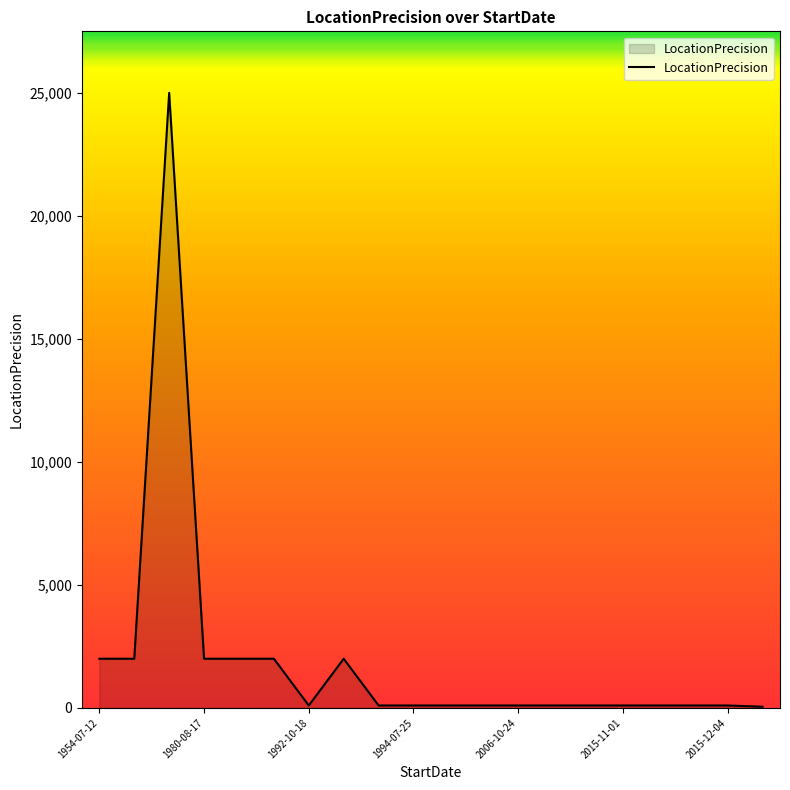

What is the difference between the maximum and minimum values?

24950